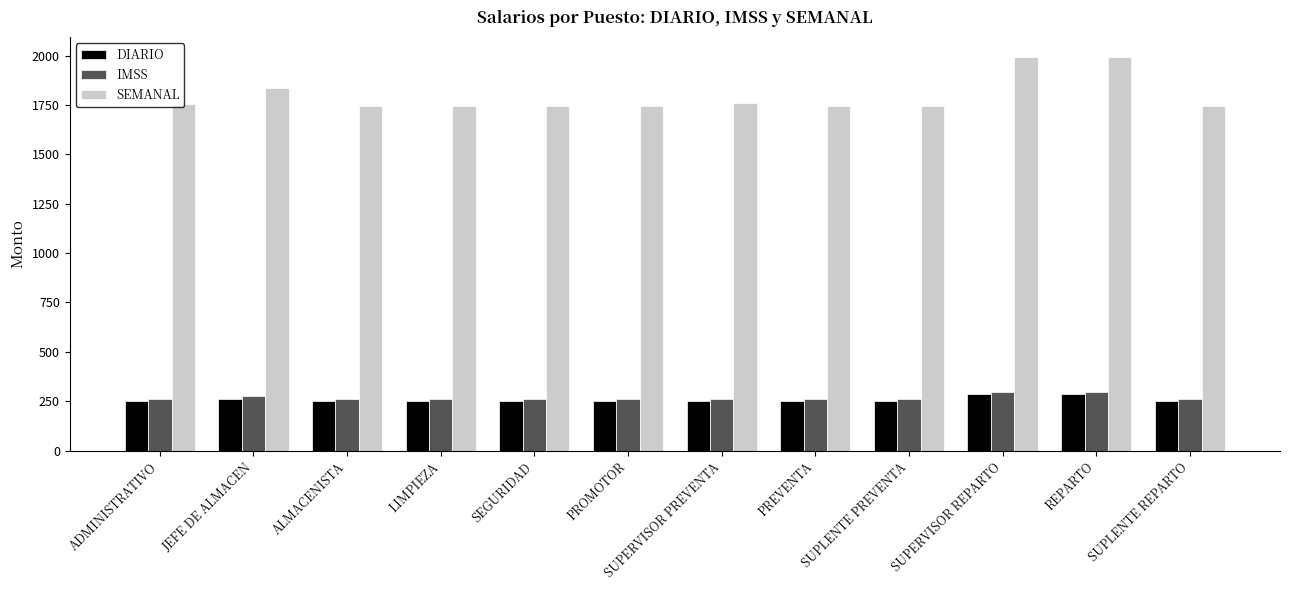

How many bars are there in each group?

3